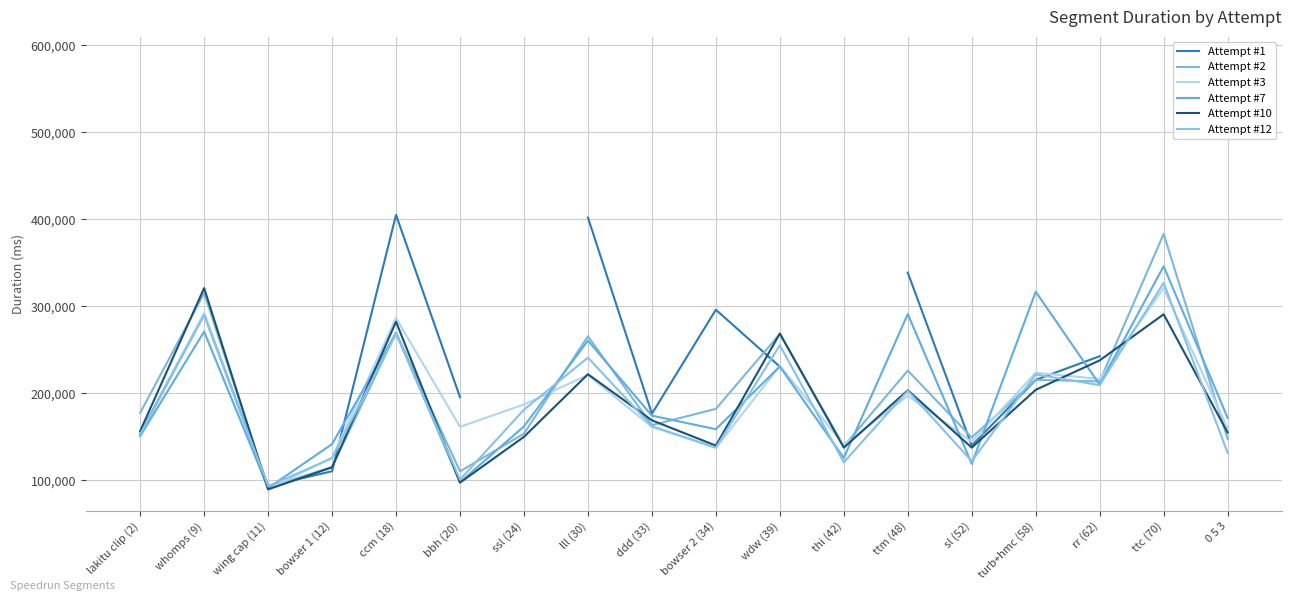

How many values in the Attempt #10 series are below 168985?

9